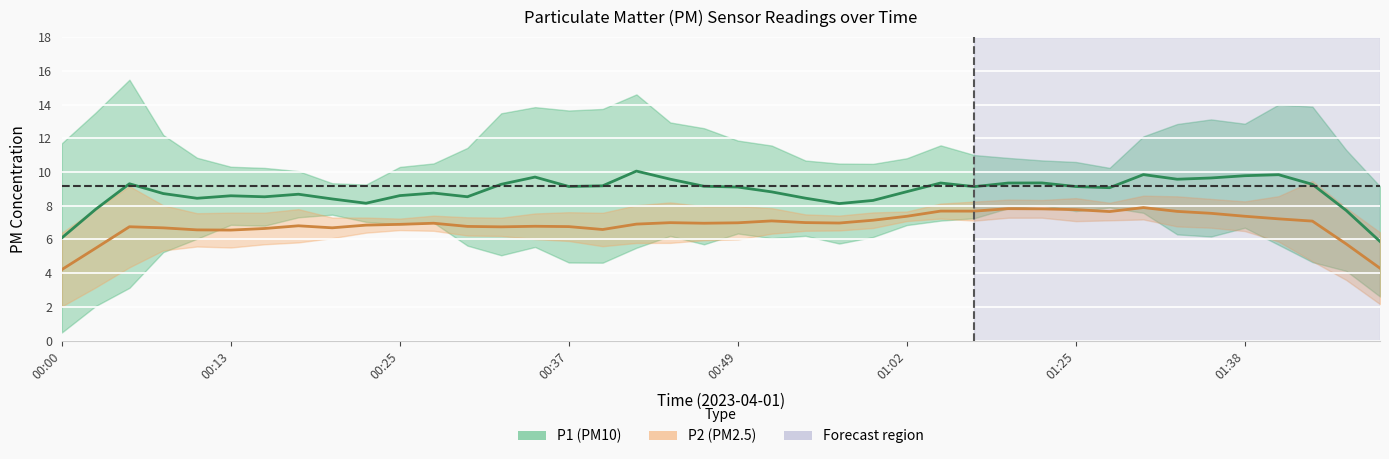

At which category does P2 reach its first local valley?

00:15